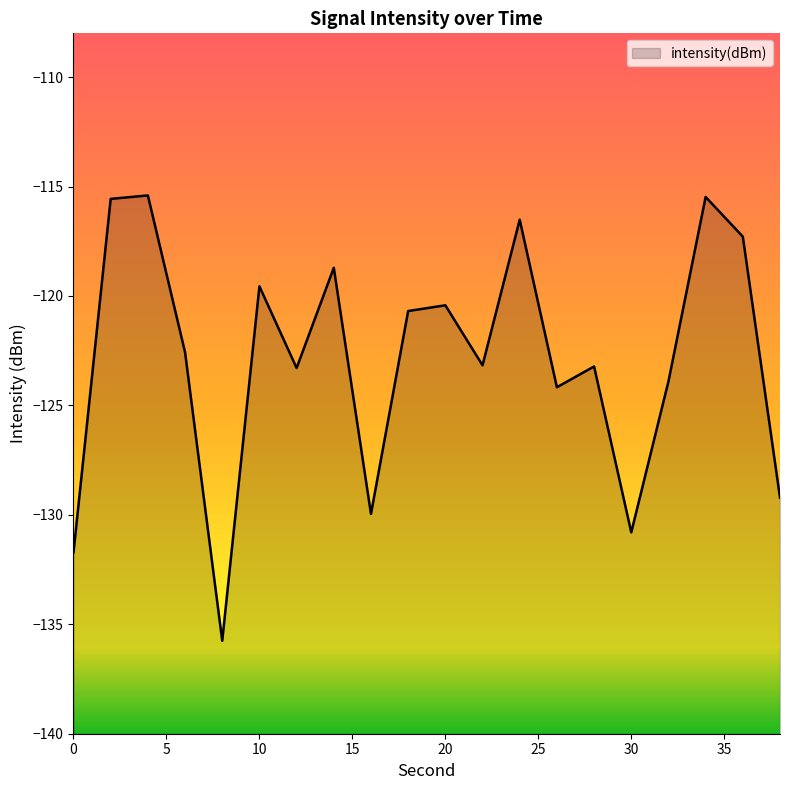

What is the value of the 18th point from the left?

-115.5